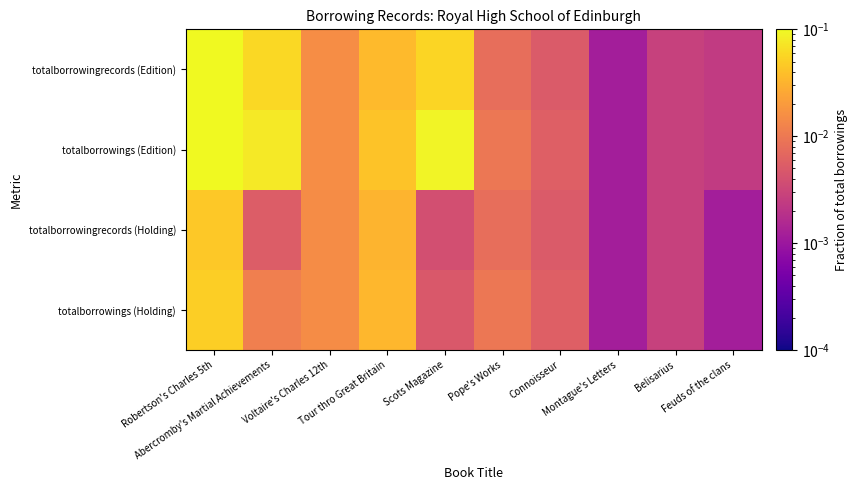

Which has a higher value, Feuds of the clans or Connoisseur?

Connoisseur